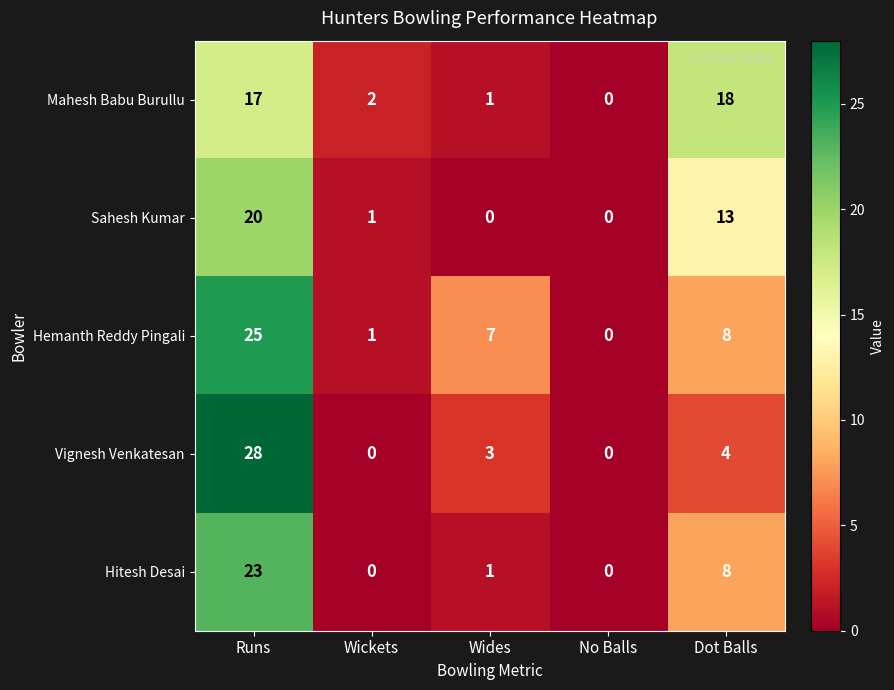

List the series in order of their peak value, highest first.

Vignesh Venkatesan, Hemanth Reddy Pingali, Hitesh Desai, Sahesh Kumar, Mahesh Babu Burullu